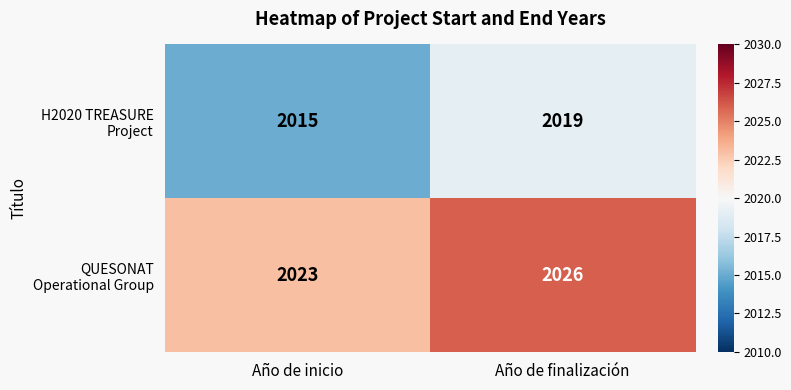

Which category has the lowest value across all series?

Año de inicio